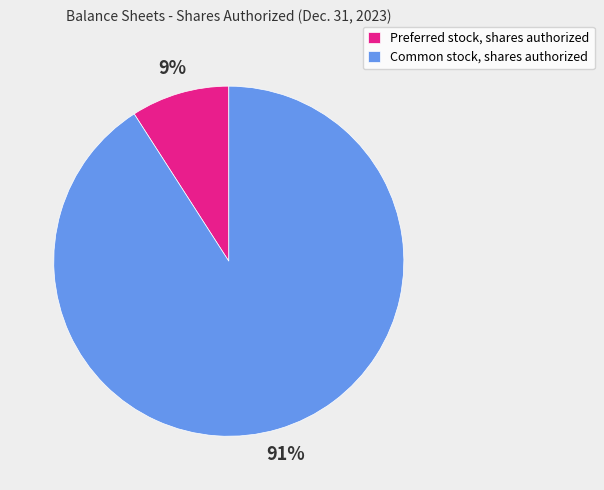

To the nearest percent, what portion does Common stock, shares authorized represent?

91%